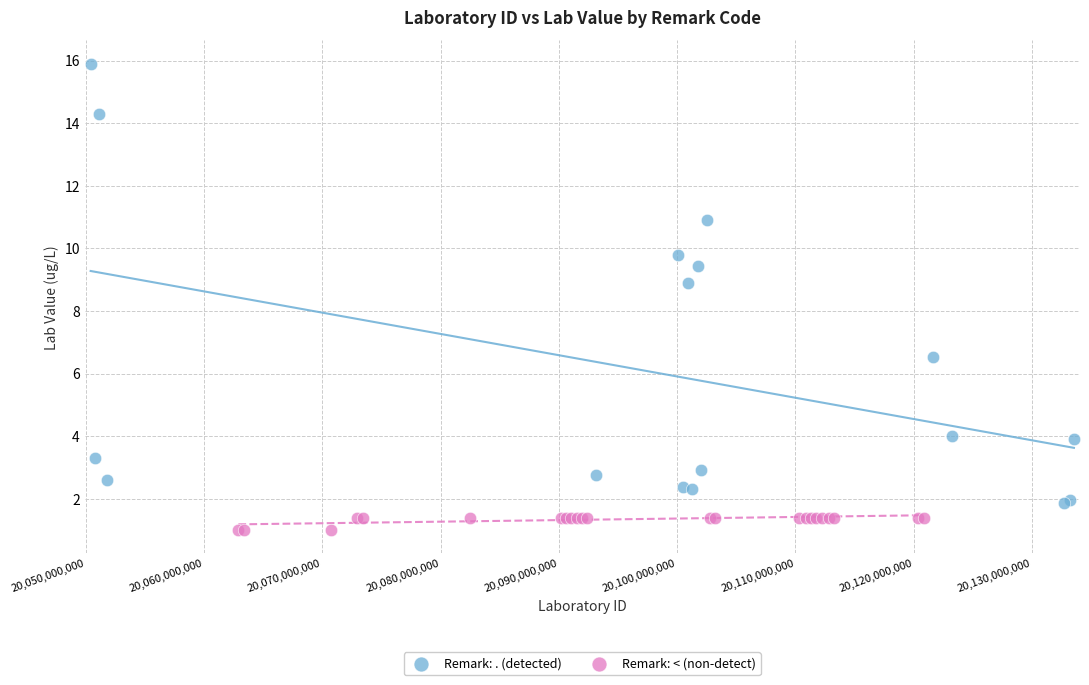

Which series has the largest Y range (max minus min)?

Remark: . (detected)